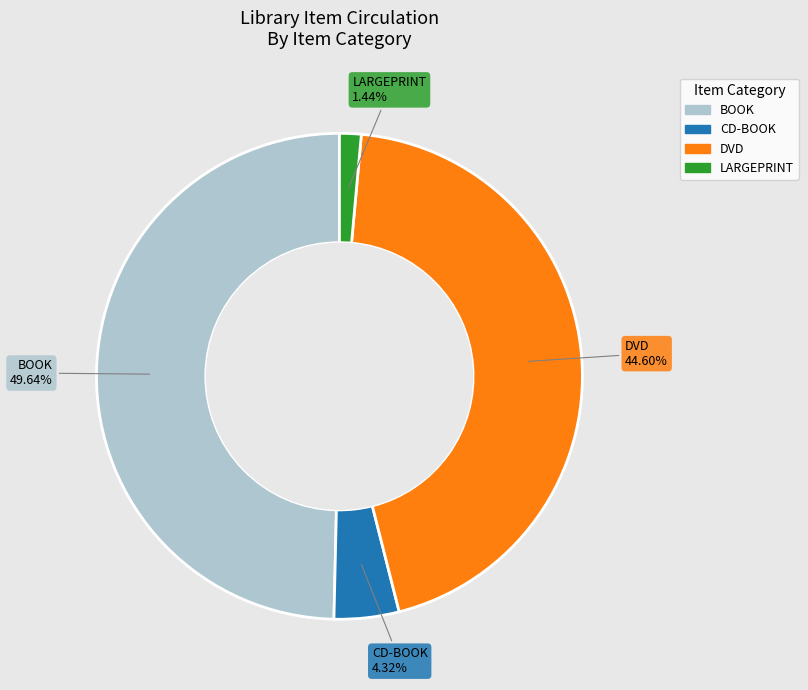

To the nearest percent, what is the difference between the largest and smallest slice percentages?

48%